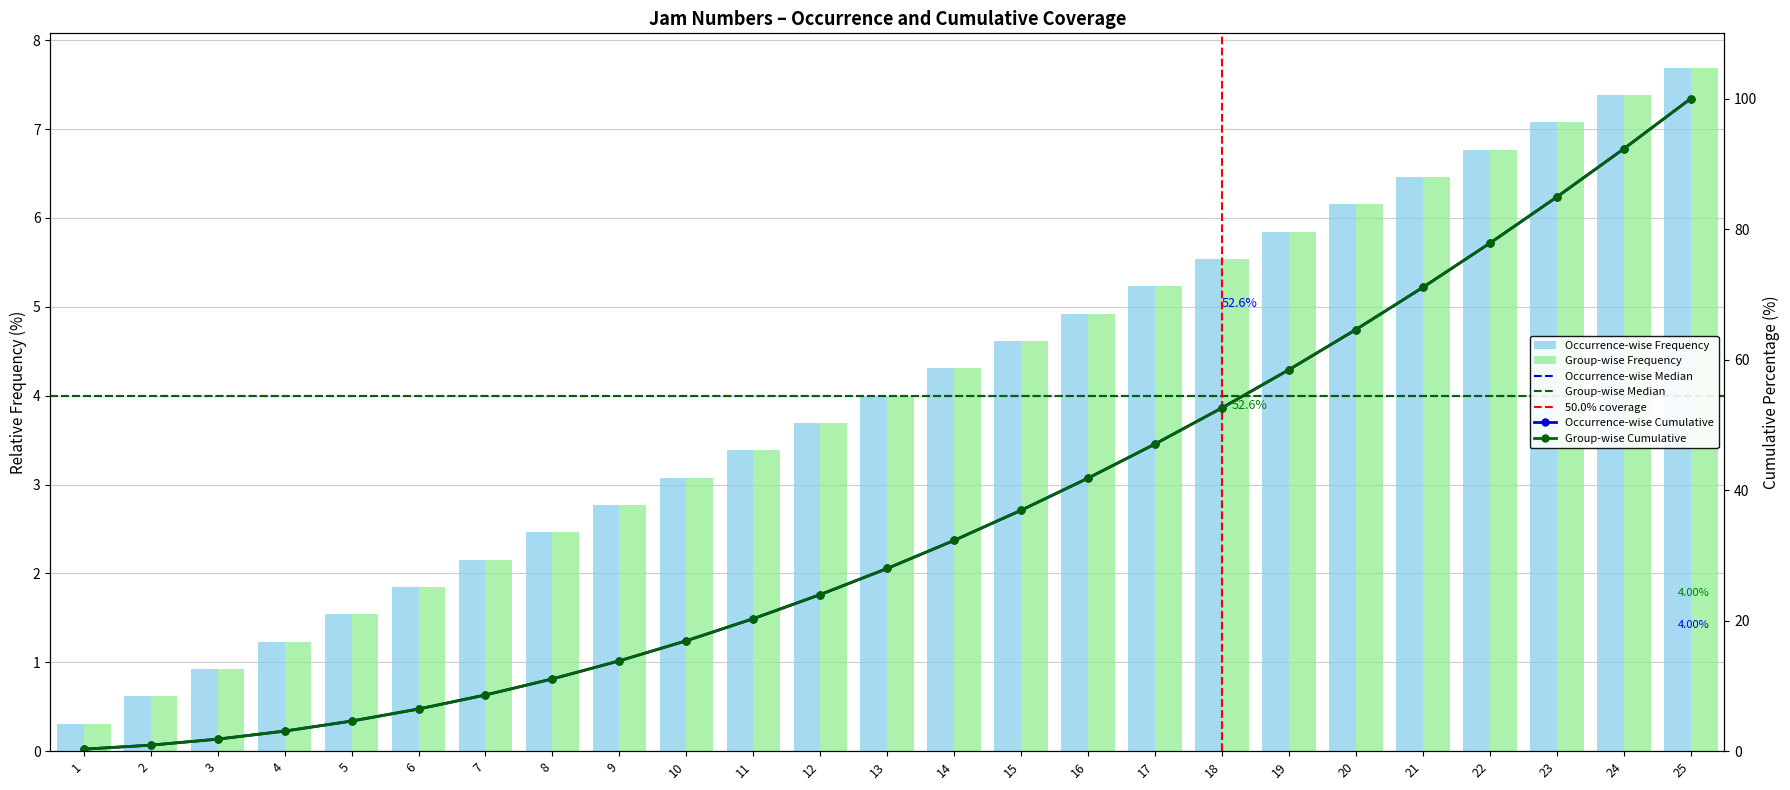

What is the change in value from 15 to 20?

+1.5